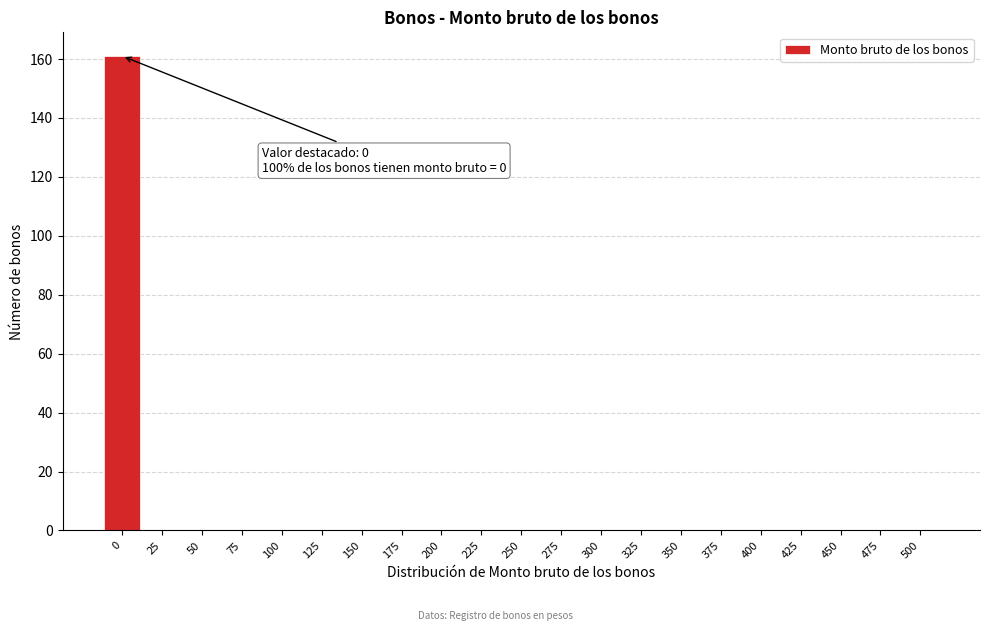

Reading left to right, transcribe all the data shown in this chart.

0=161	25=0	50=0	75=0	100=0	125=0	150=0	175=0	200=0	225=0	250=0	275=0	300=0	325=0	350=0	375=0	400=0	425=0	450=0	475=0	500=0